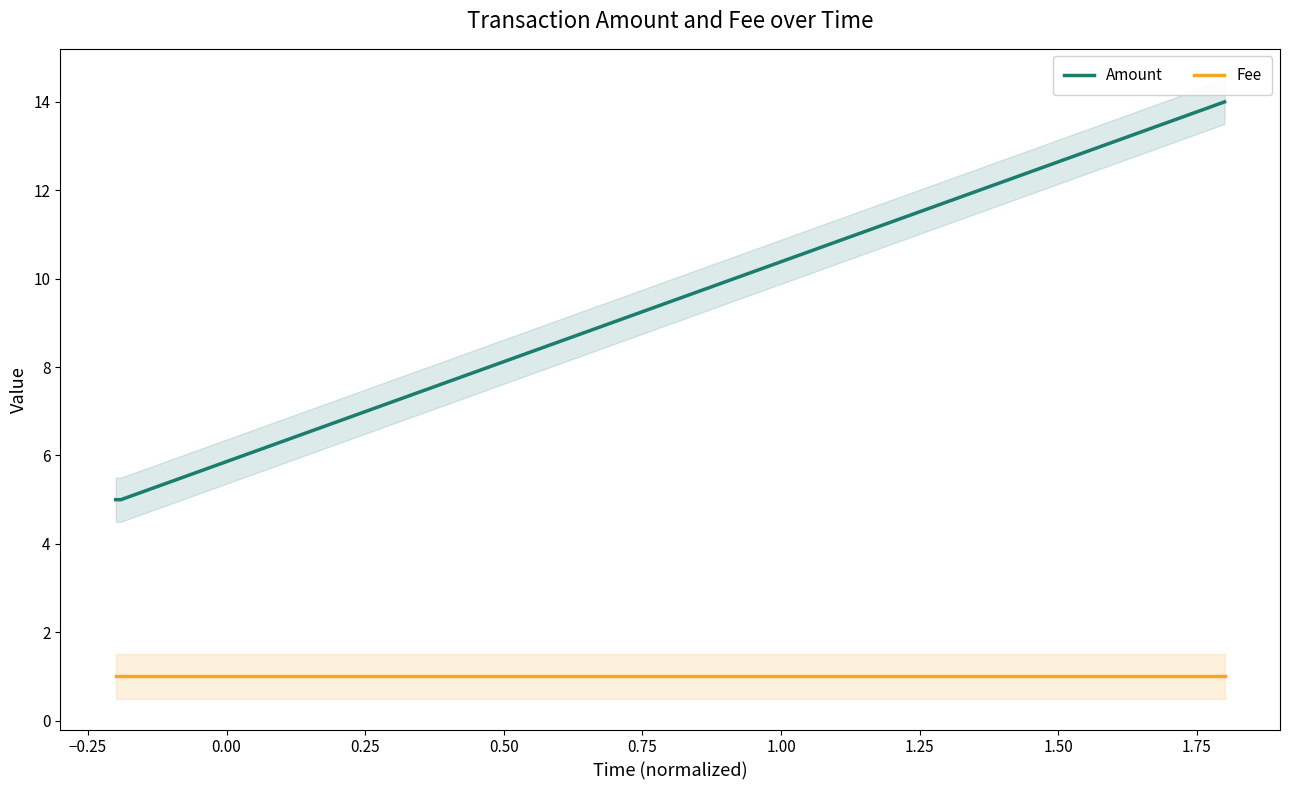

Is this an area chart (filled region under the line)?

No